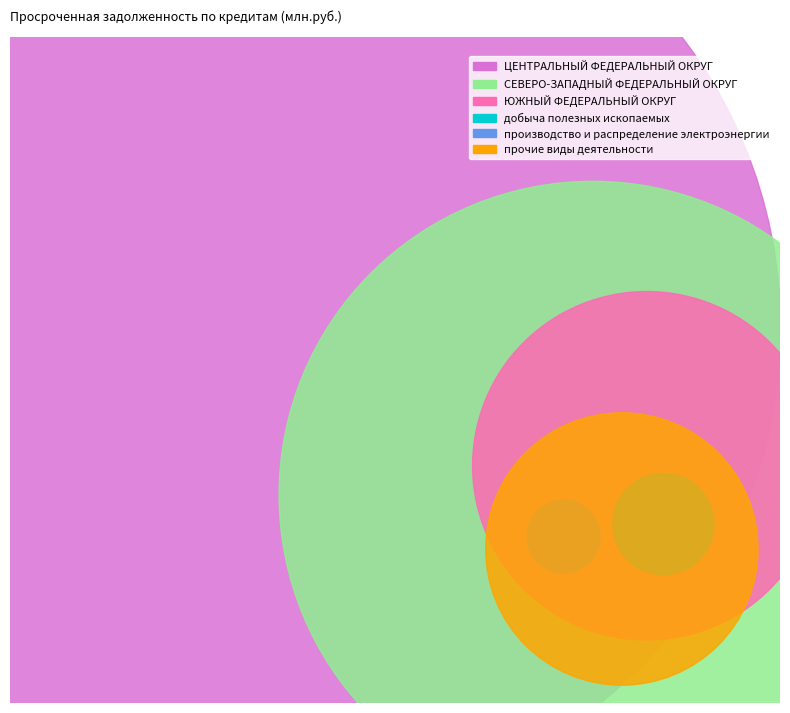

Which category has the biggest portion of the pie?

ЦЕНТРАЛЬНЫЙ ФЕДЕРАЛЬНЫЙ ОКРУГ